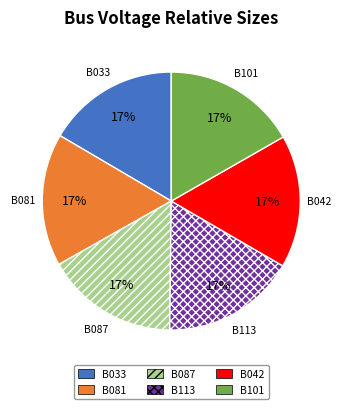

Is the sum of B033 and B081 greater than half?

No